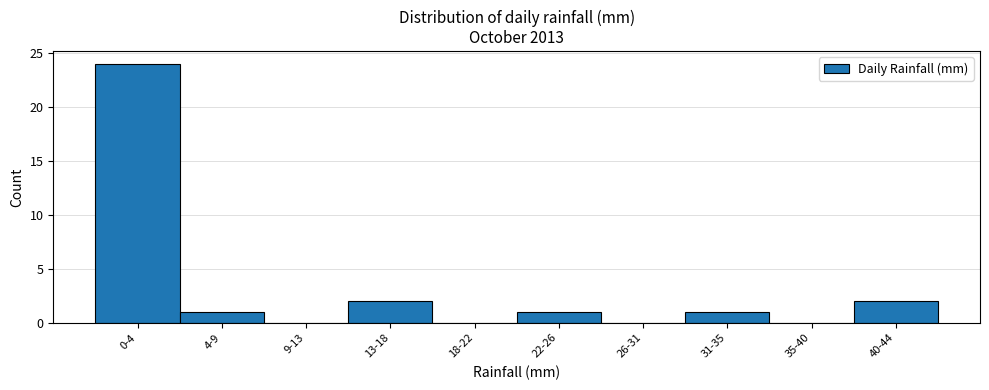

Reading right to left, transcribe all the data shown in this chart.

40-44=2	35-40=0	31-35=1	26-31=0	22-26=1	18-22=0	13-18=2	9-13=0	4-9=1	0-4=24